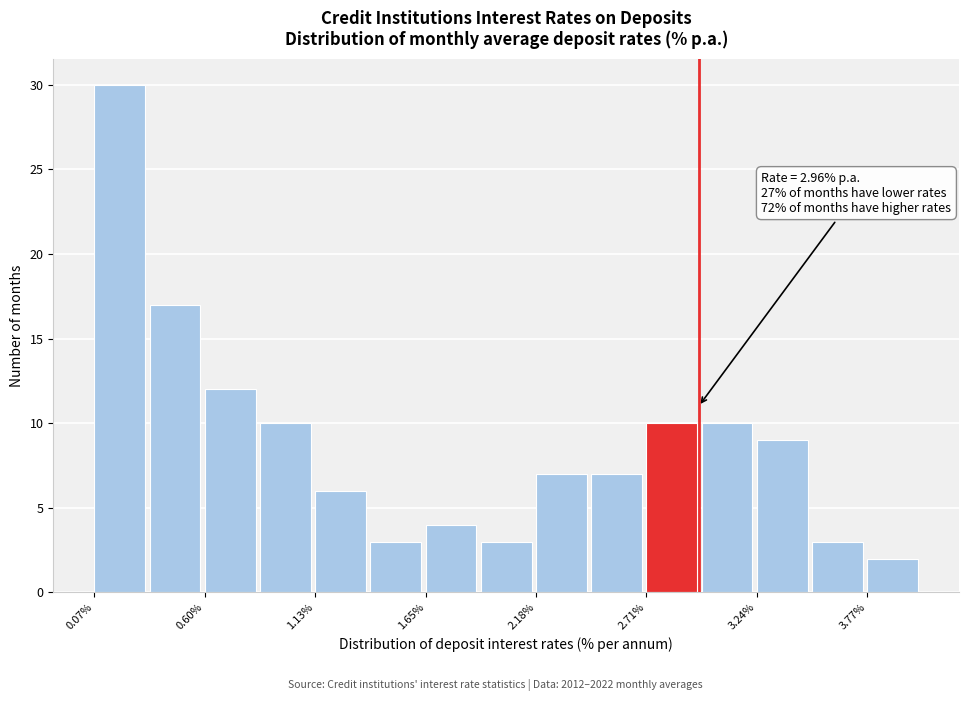

Read against the x-axis, roughly where is the centre of the tallest bar?

0.2